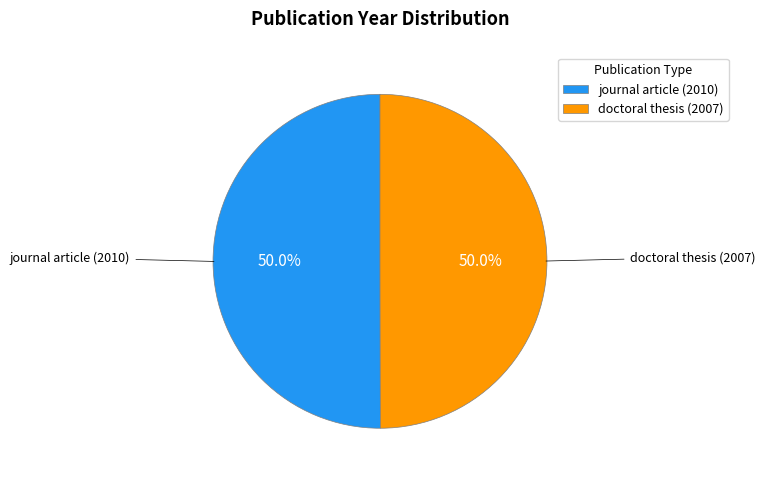

How many slices are in this pie chart?

2